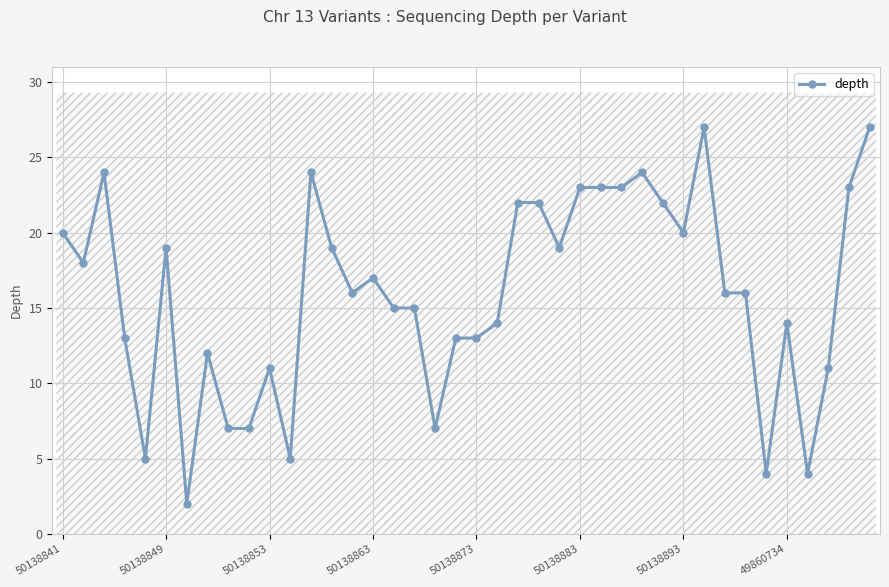

What is the difference between the maximum and minimum values?

25